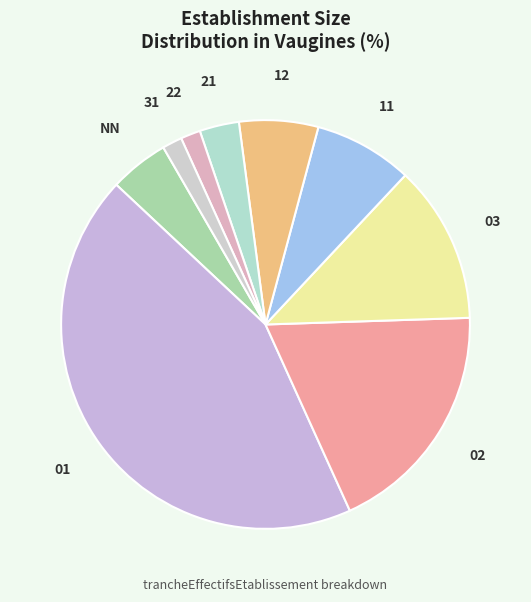

Is there a majority slice in this chart?

No